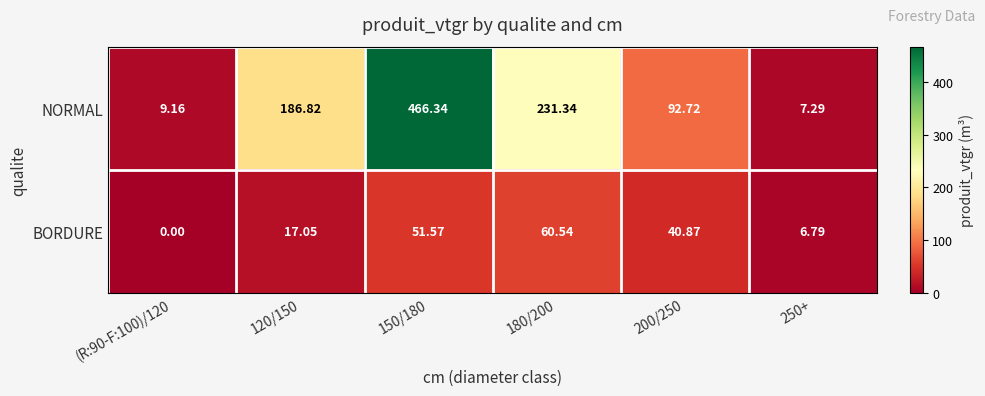

Rank the series by their average value, from highest to lowest.

NORMAL, BORDURE